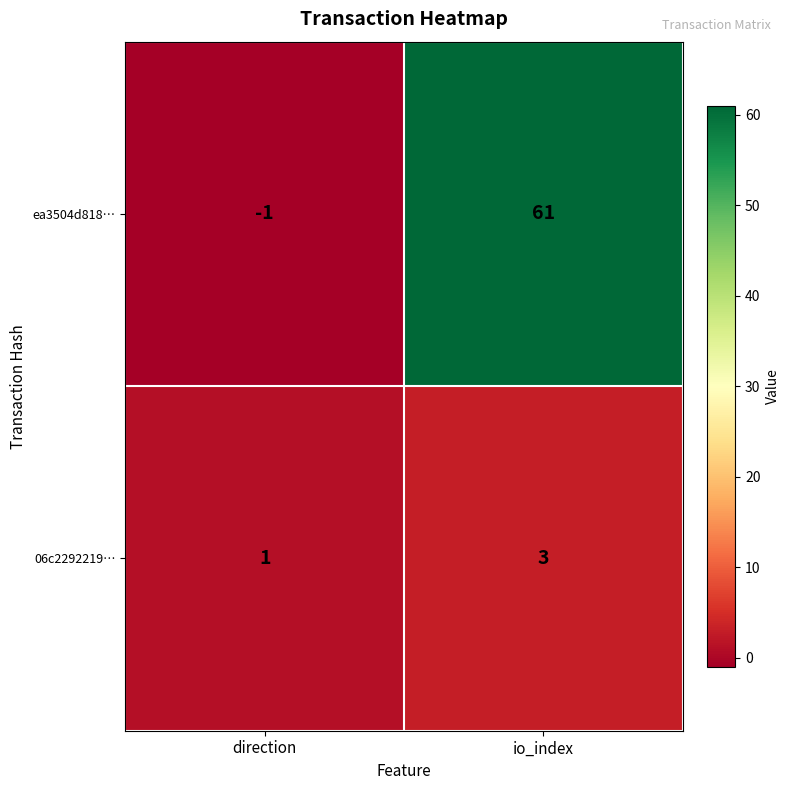

At which category is the sum across all series the highest?

io_index